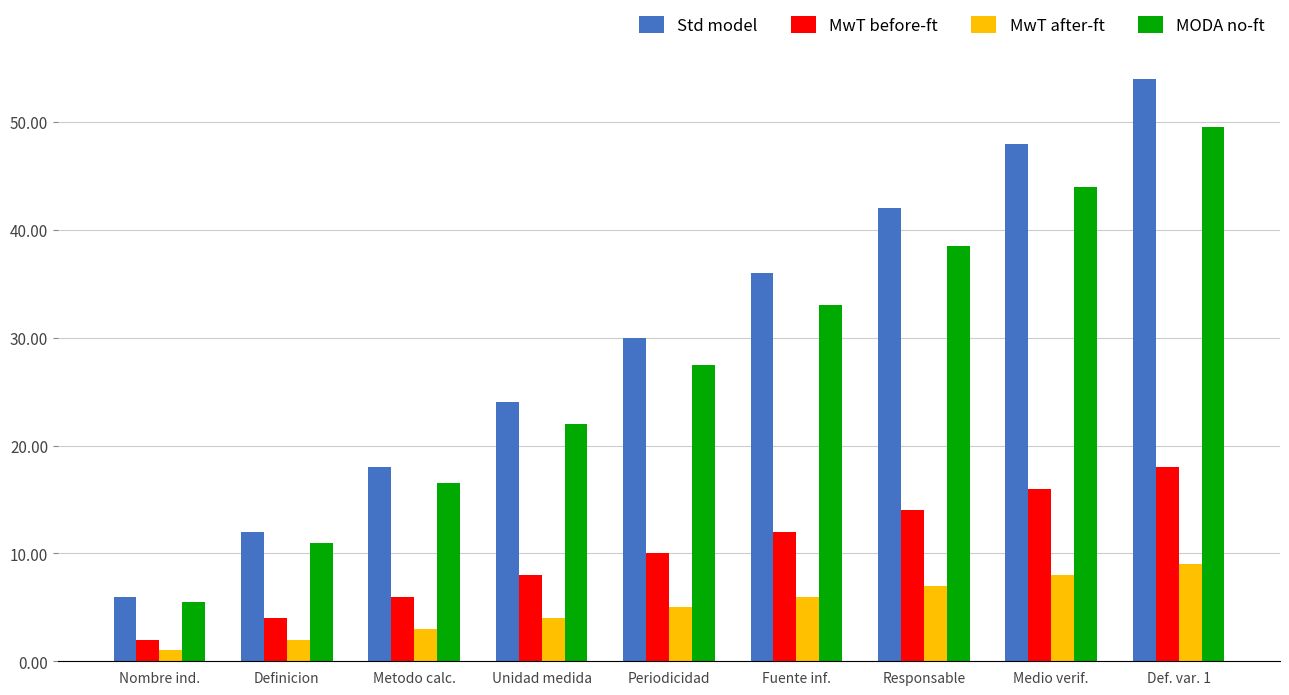

What is the total value across all series at Nombre ind.?

14.5